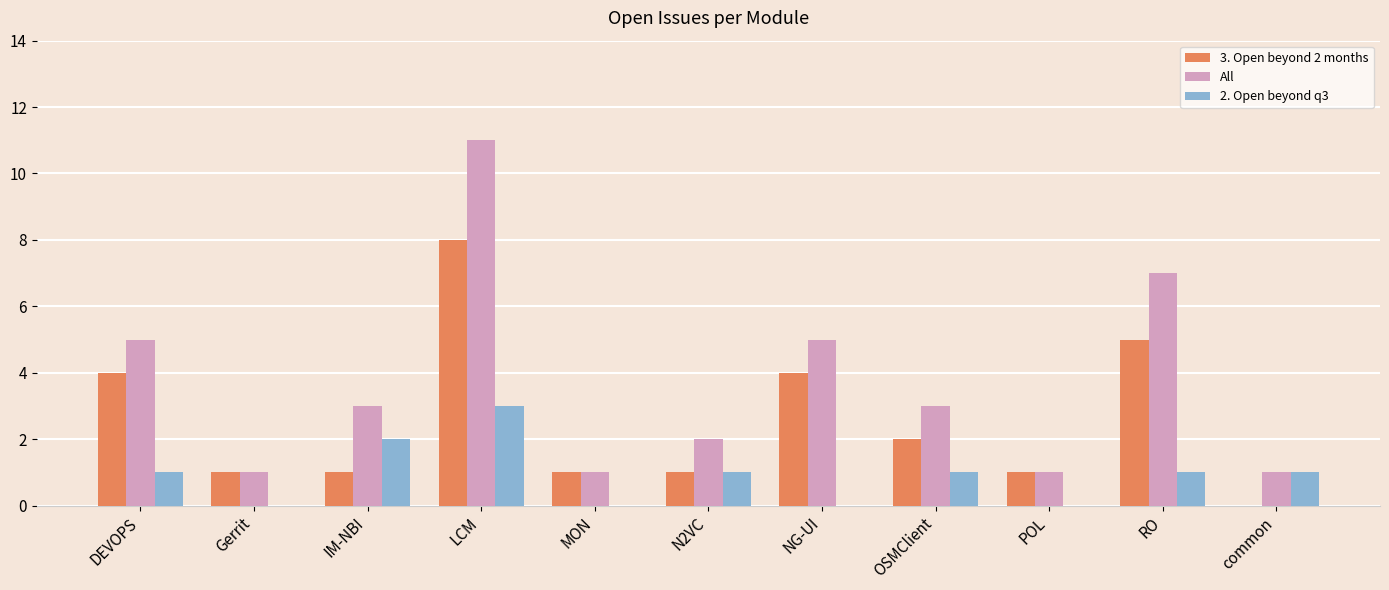

The value of 2. Open beyond q3 at IM-NBI is 3. True or false?

False